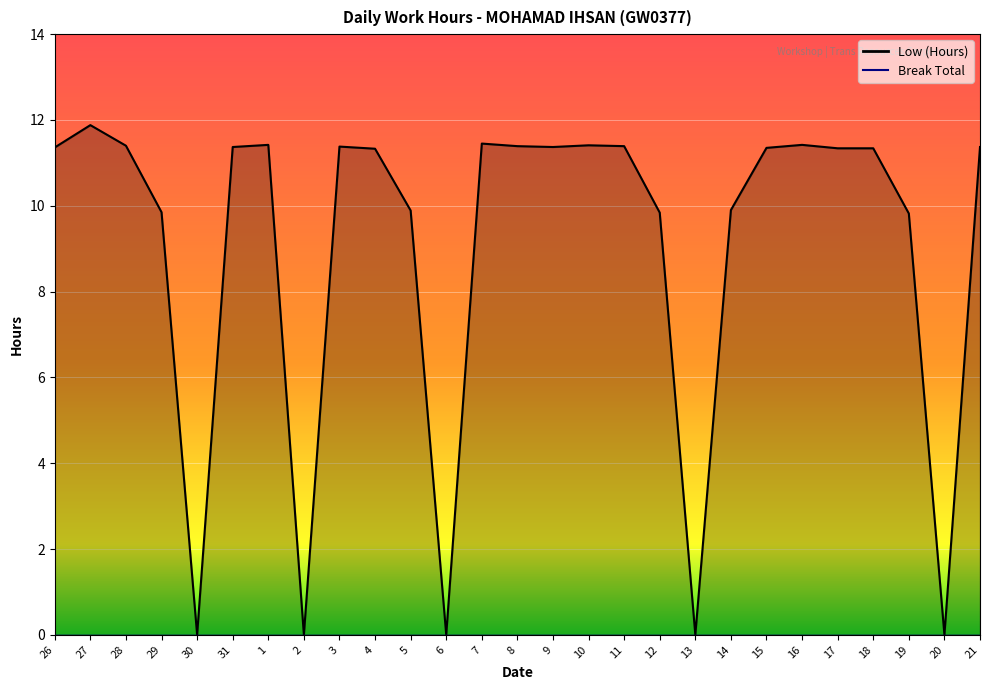

What is the approximate value at 10?

11.4